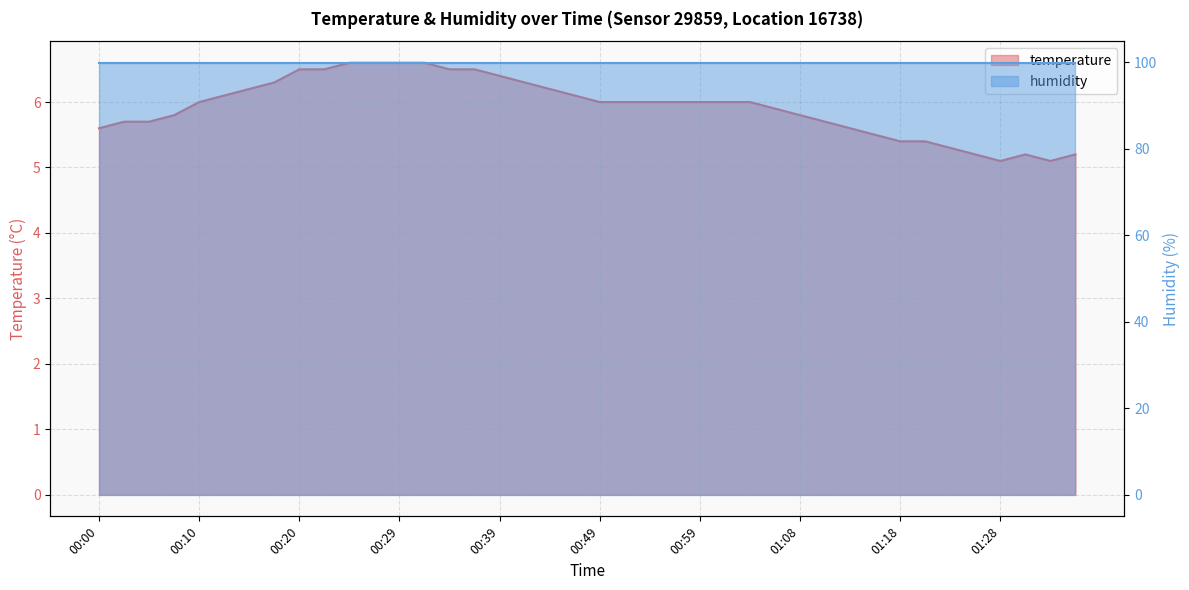

At which category does the data reach its first local valley?

01:28